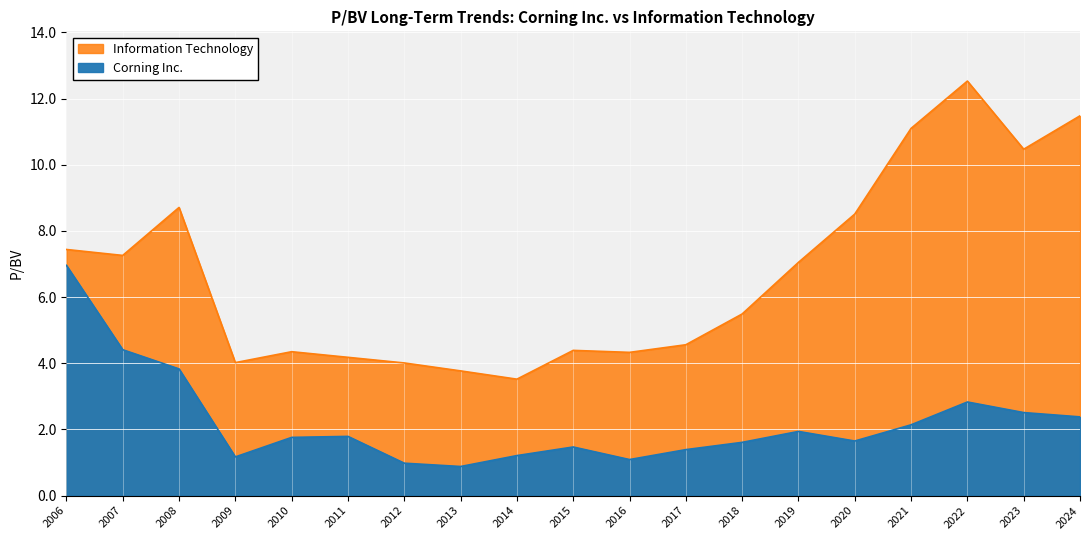

True or false: Corning Inc. has more than 2 interior local peaks.

True